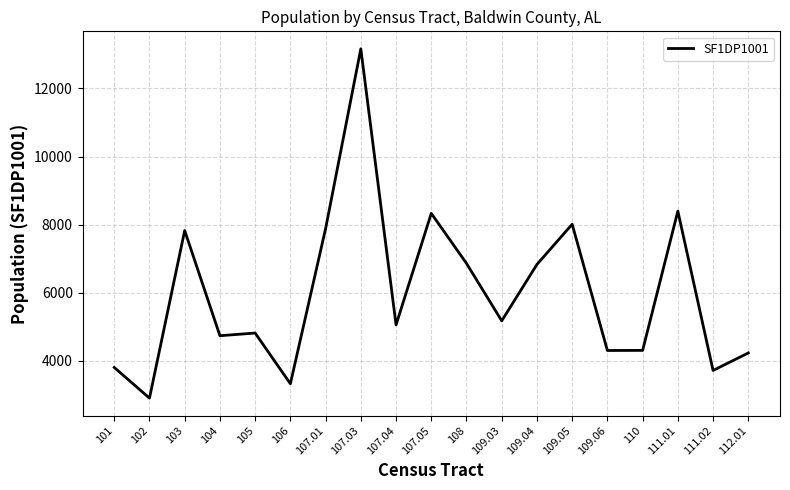

What is the average value?

5982